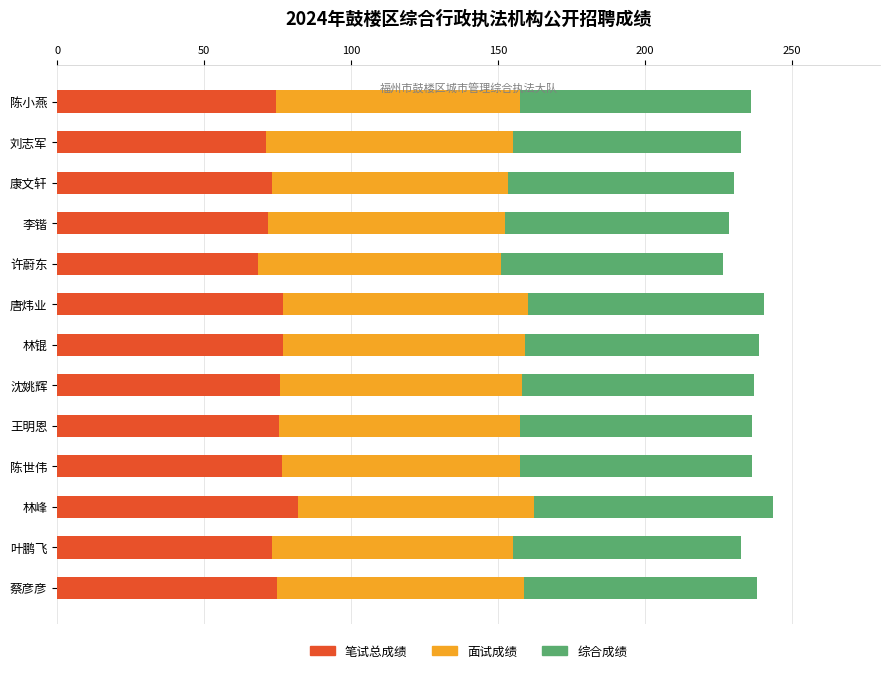

What is the total value across all series at 刘志军?

232.5